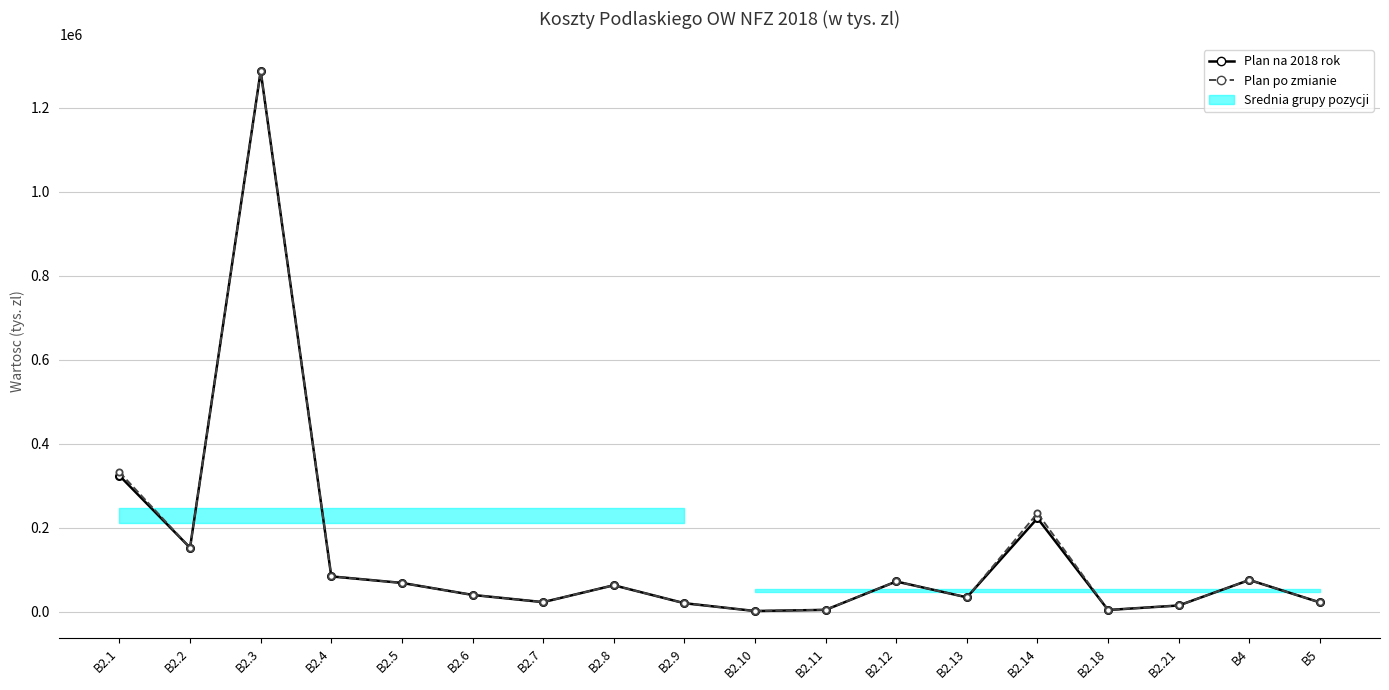

In Plan na 2018 rok, how many points are lower than both neighbors (excluding endpoints)?

5